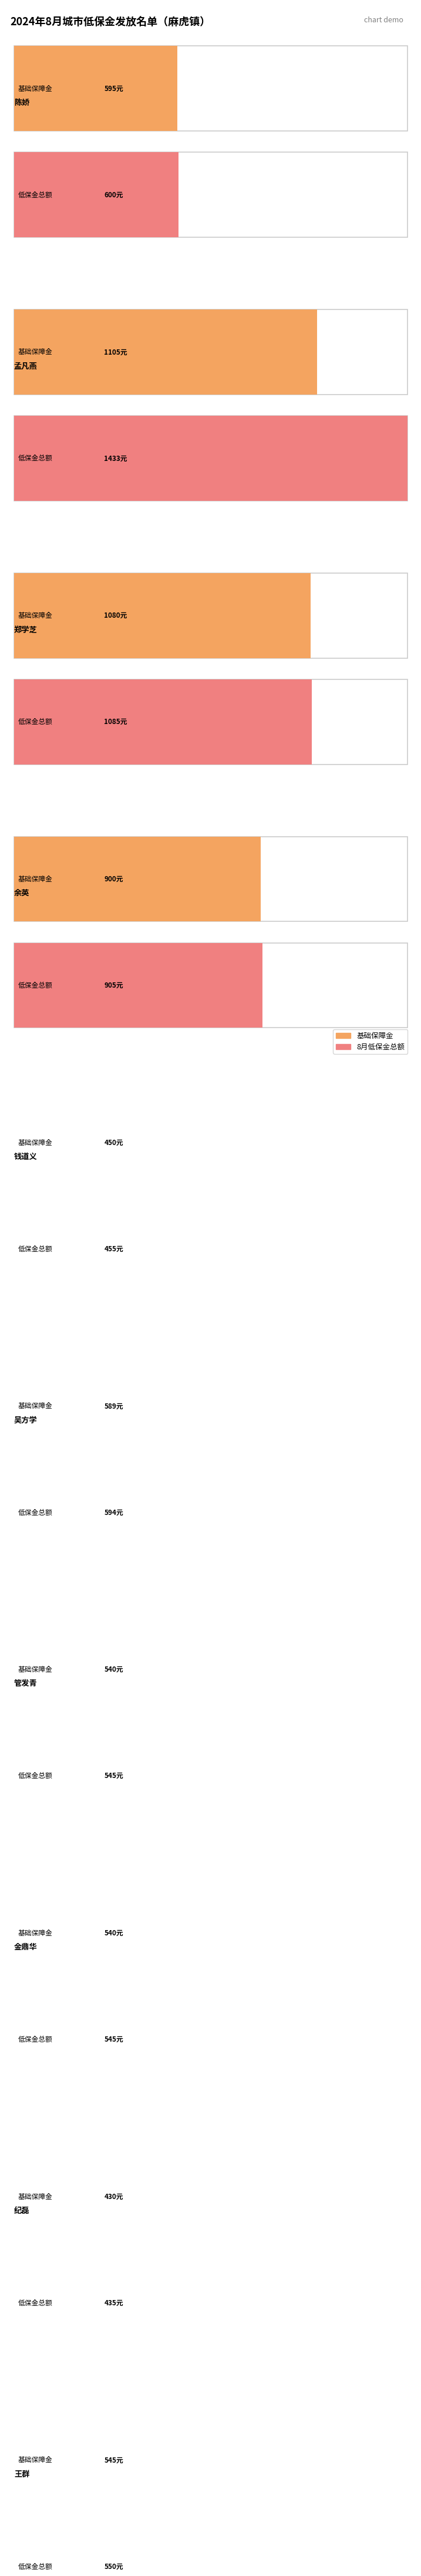

What is the average value of the 基础保障金 series?

677